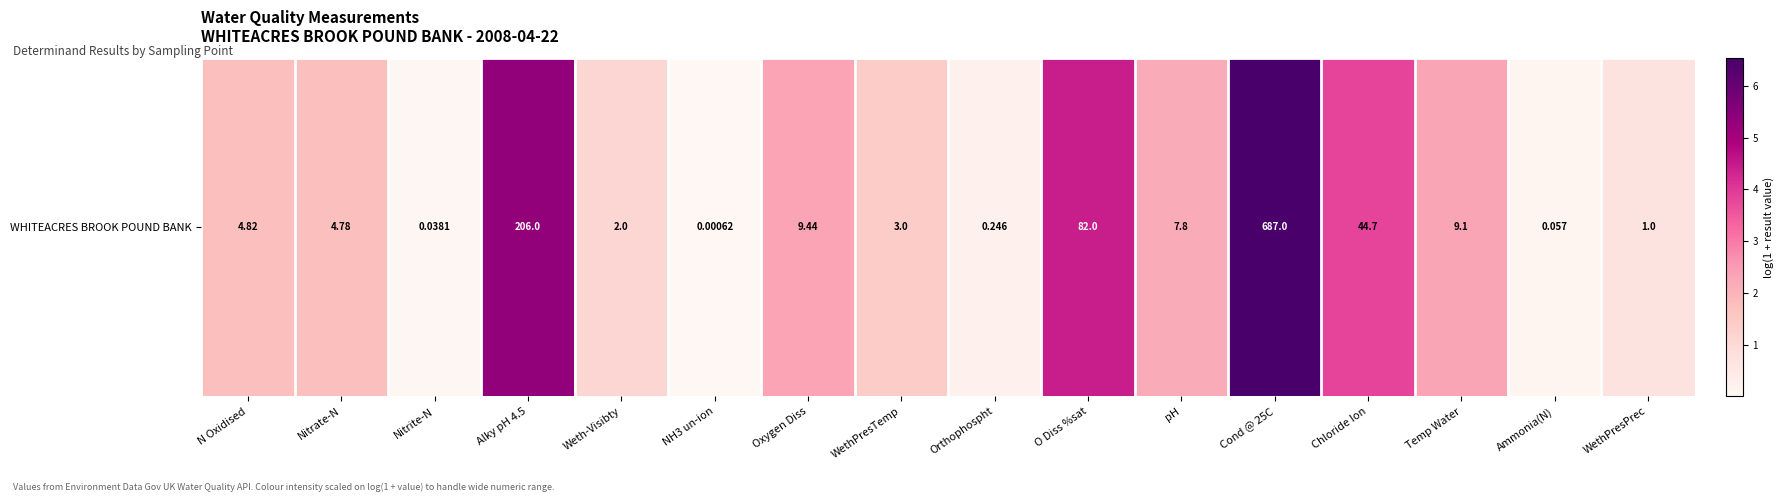

What is the sum of the values at Ammonia(N) and Alky pH 4.5?

5.4